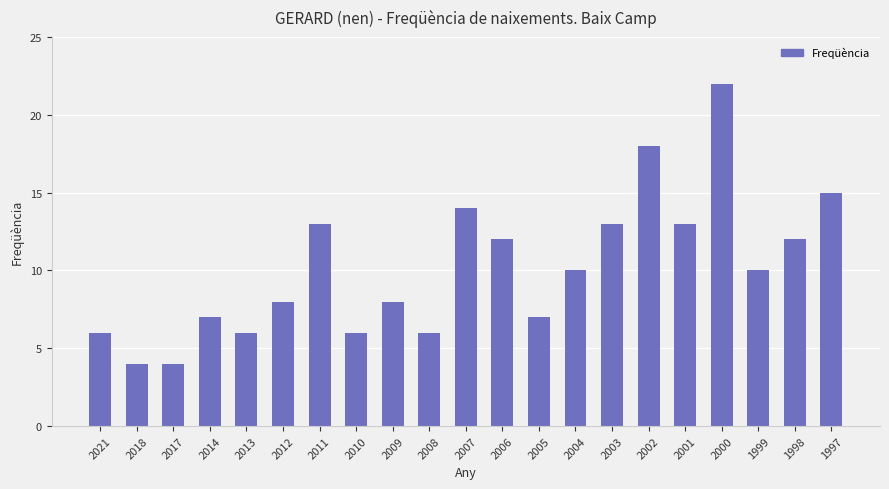

Reading left to right, what are all the values shown in this chart?

6	4	4	7	6	8	13	6	8	6	14	12	7	10	13	18	13	22	10	12	15